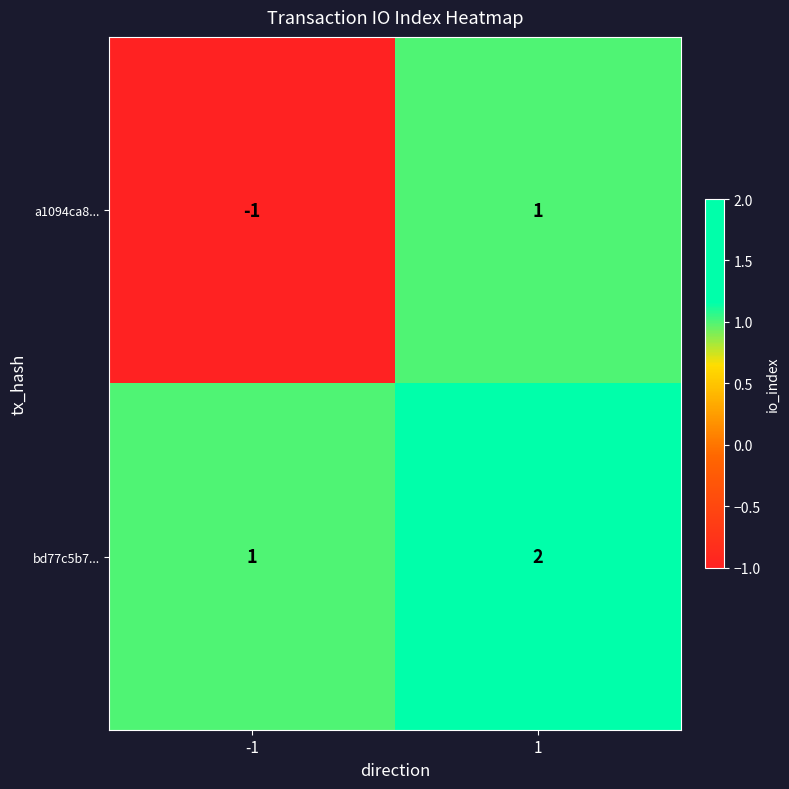

Reading left to right, transcribe all the data shown in this chart.

a1094ca8...: -1	1
bd77c5b7...: 1	2